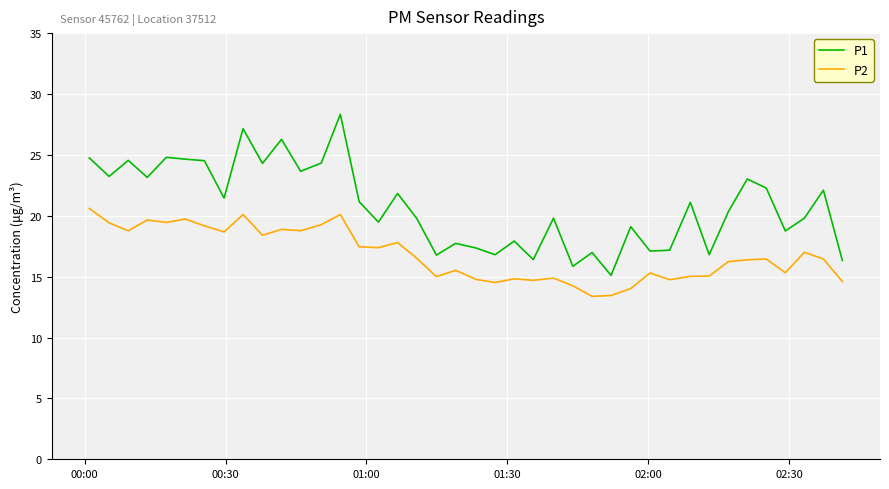

True or false: P1 has more than 2 points higher than both neighbors.

True